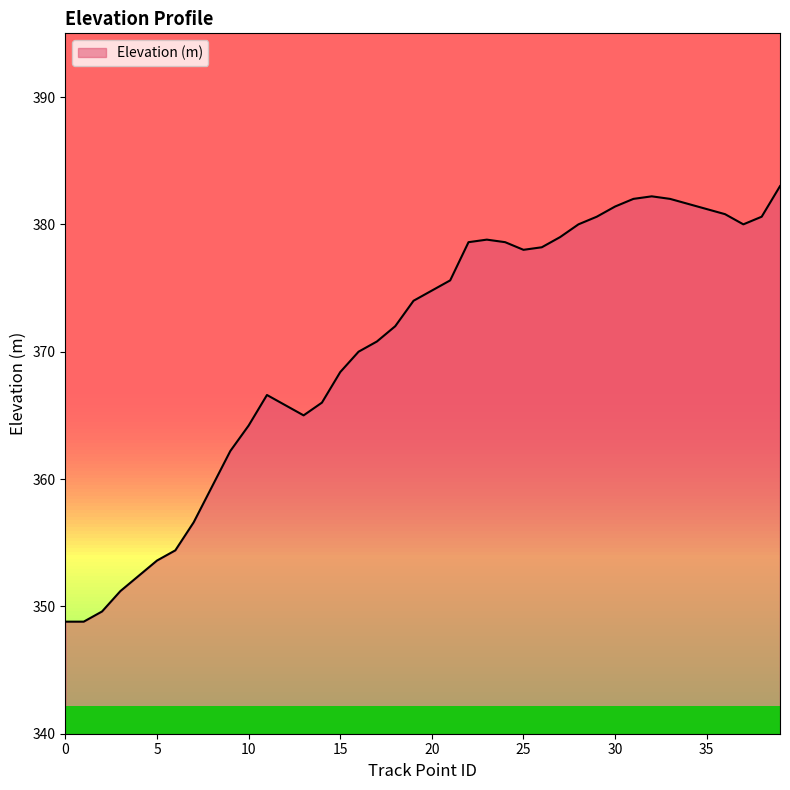

Does the chart have visible grid lines?

No